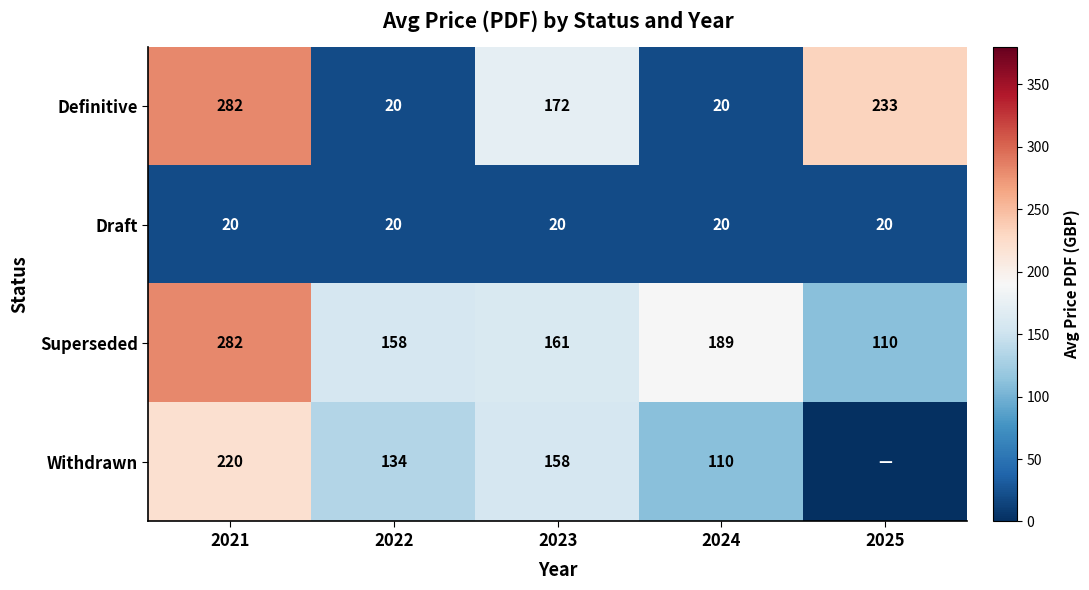

Count the number of data series in this chart.

4